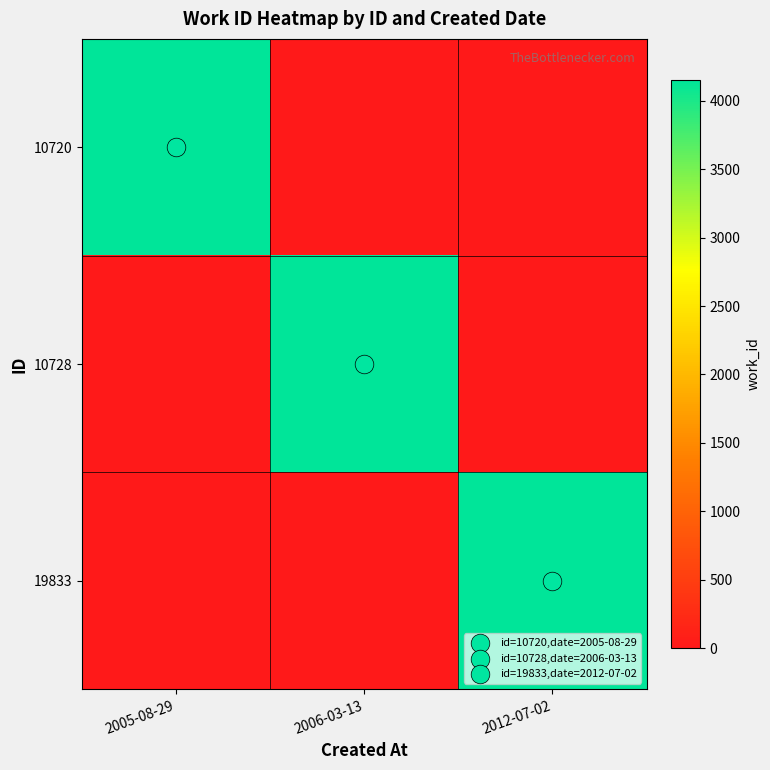

At 2012-07-02, list the series in order from smallest to largest.

10720, 10728, 19833